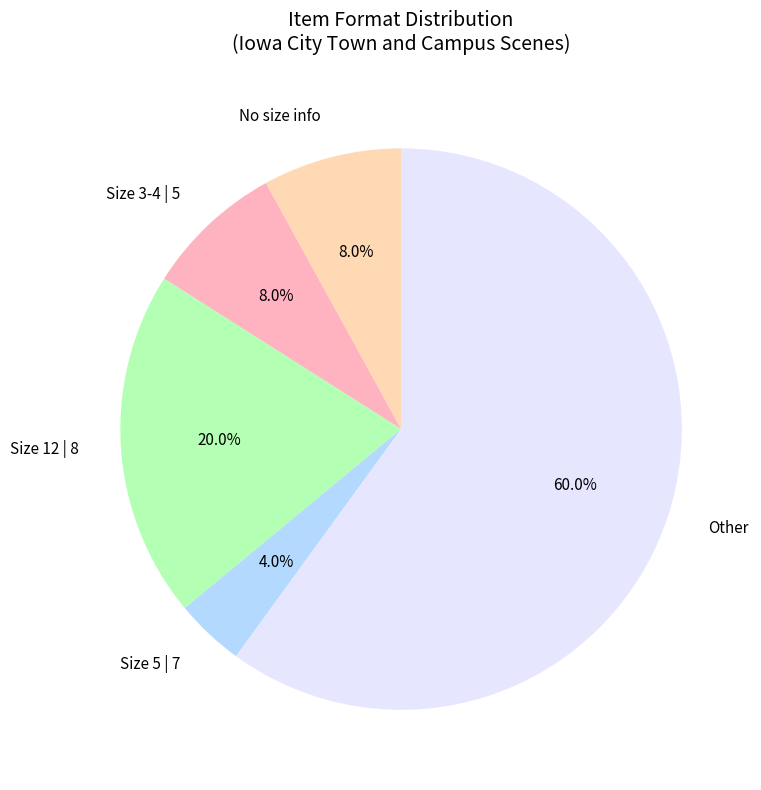

Between Size 12 | 8 and Other, which is larger?

Other